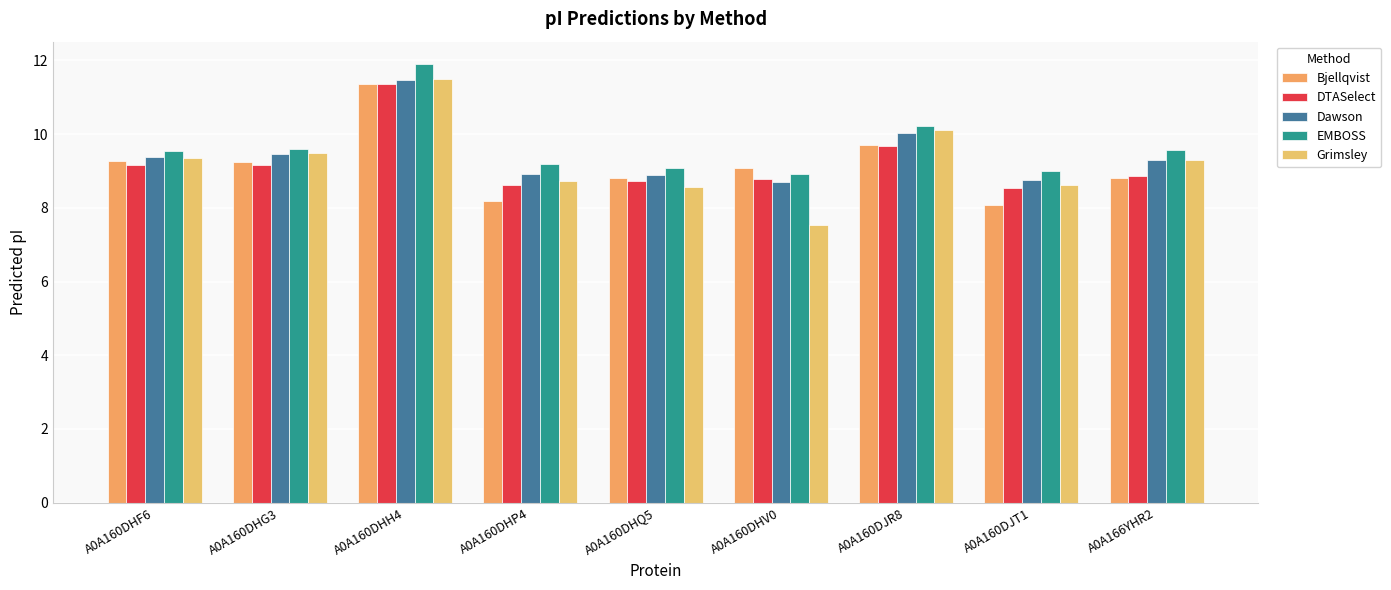

Between A0A160DHH4 and A0A160DHQ5, which series saw the biggest shift?

Grimsley